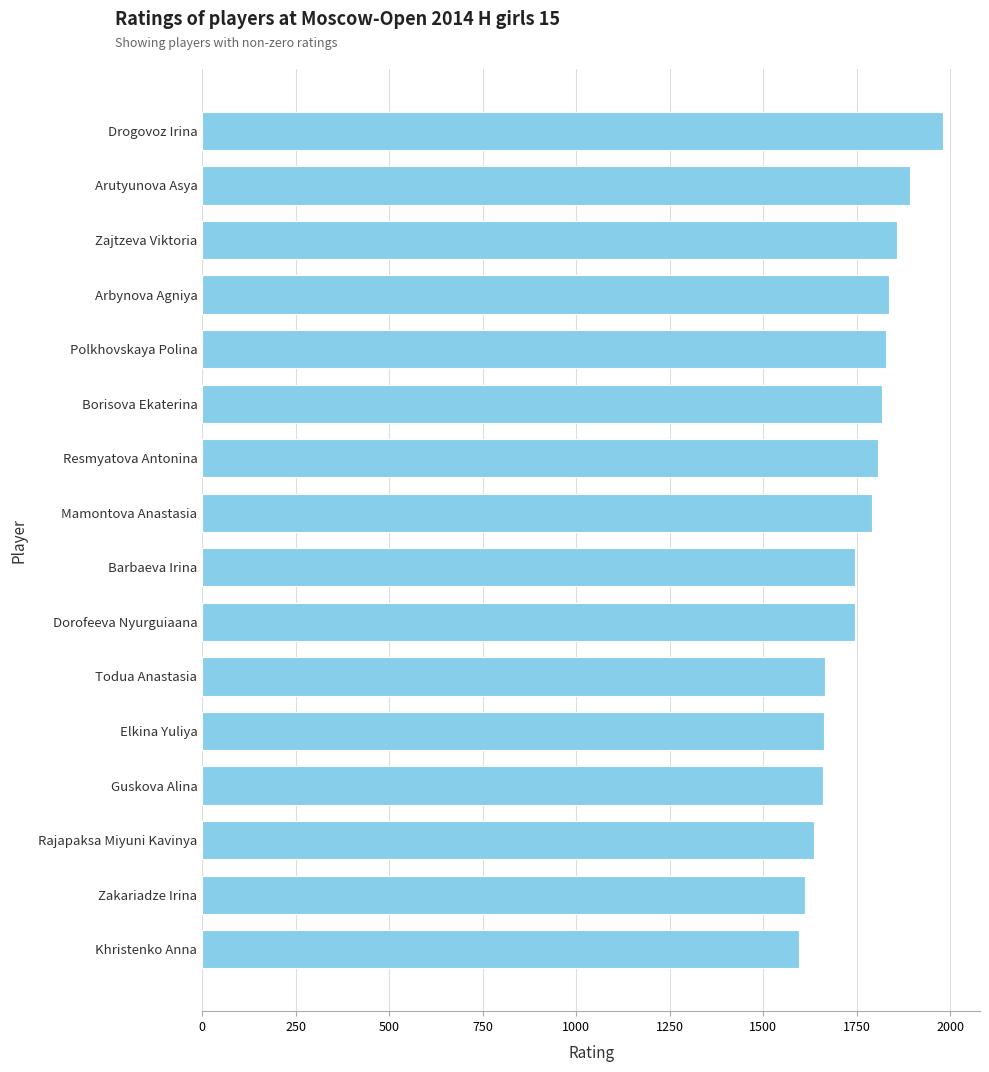

Read the value at Polkhovskaya Polina.

1828